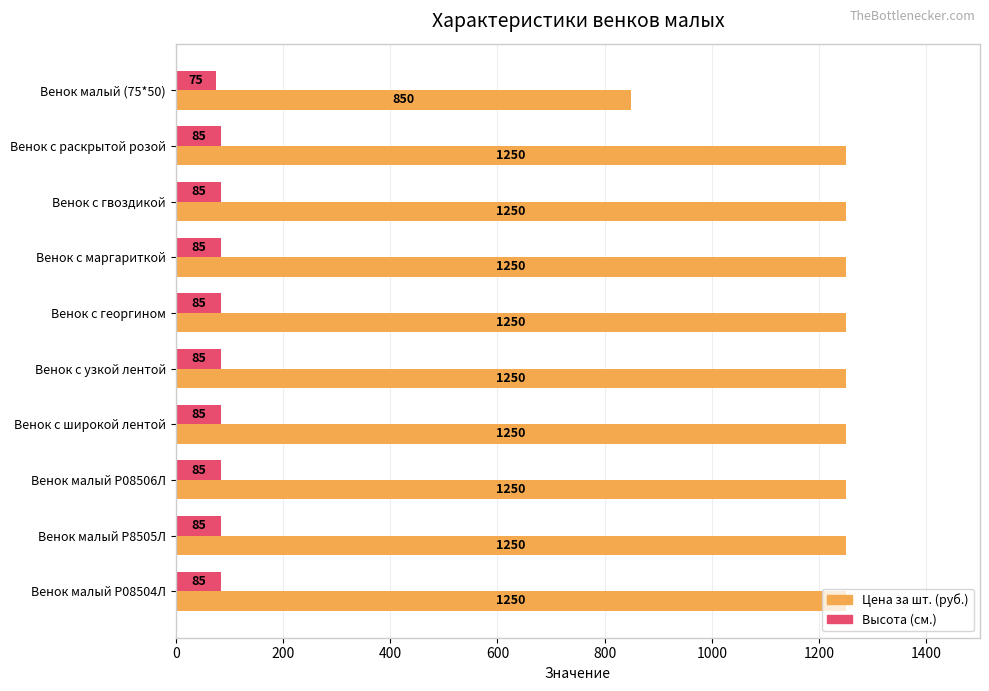

How many series are shown in this chart?

2